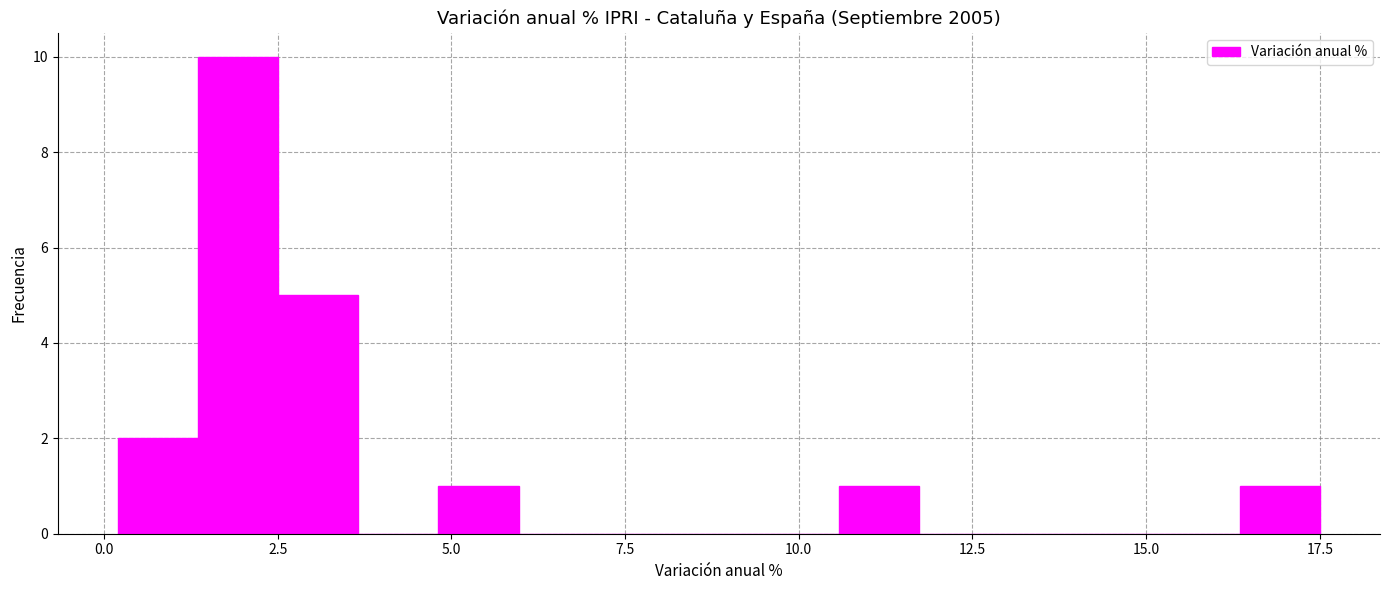

Around what value on the x-axis is the tallest bar? Give the approximate position of its centre, as read against the axis.

2.0